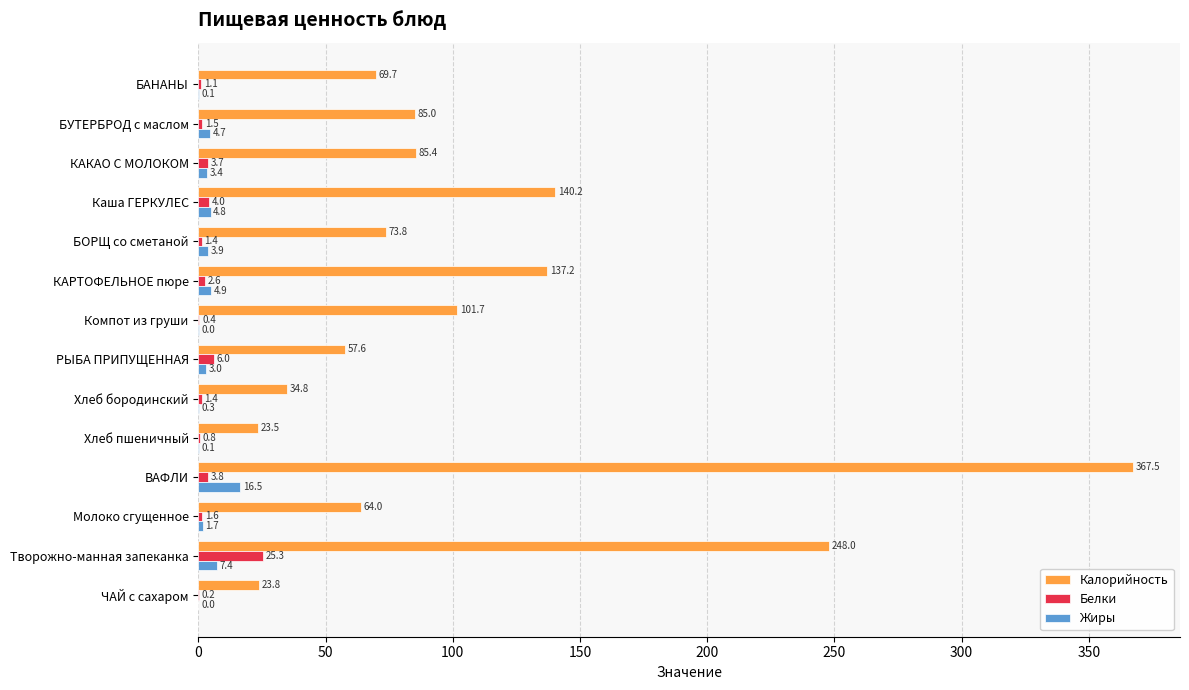

How many categories are shown in the chart?

14